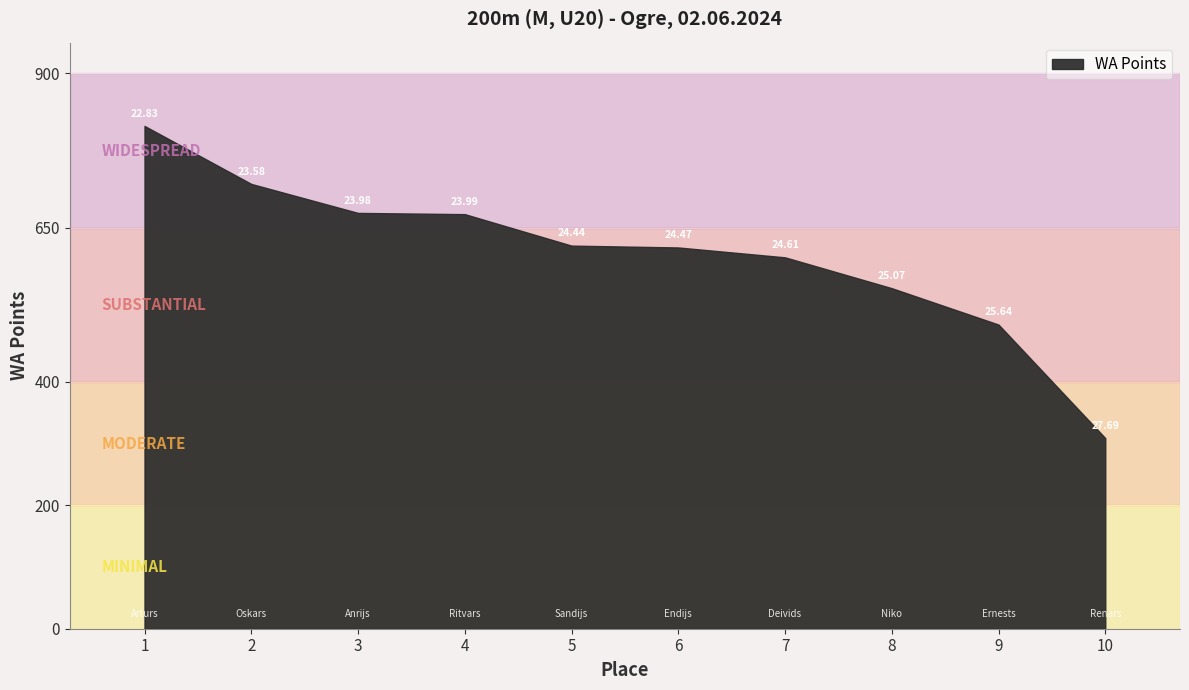

Approximately how many times larger is the value at 5 compared to 7?

1.0